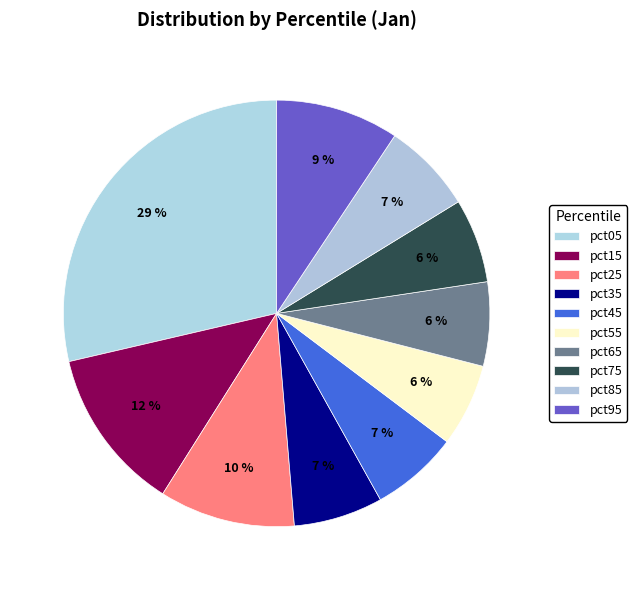

To the nearest percent, what is the difference between the pct15 and pct65 slice percentages?

6%